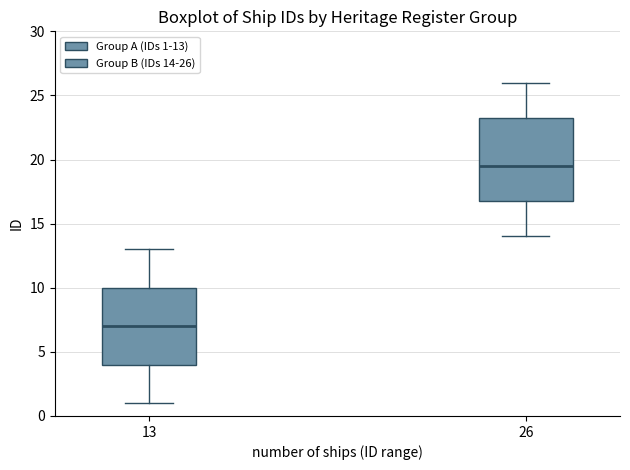

Reading left to right, read every box against the y-axis: the position of its median line, the range the box covers, and the ends of its whiskers. The values are not printed on the chart, so give them approximately, as read against the axis.

13: median 7.0, box 4.0 to 10.0, whiskers 1.0 to 13.0
26: median 19.5, box 17.0 to 23.5, whiskers 14.0 to 26.0